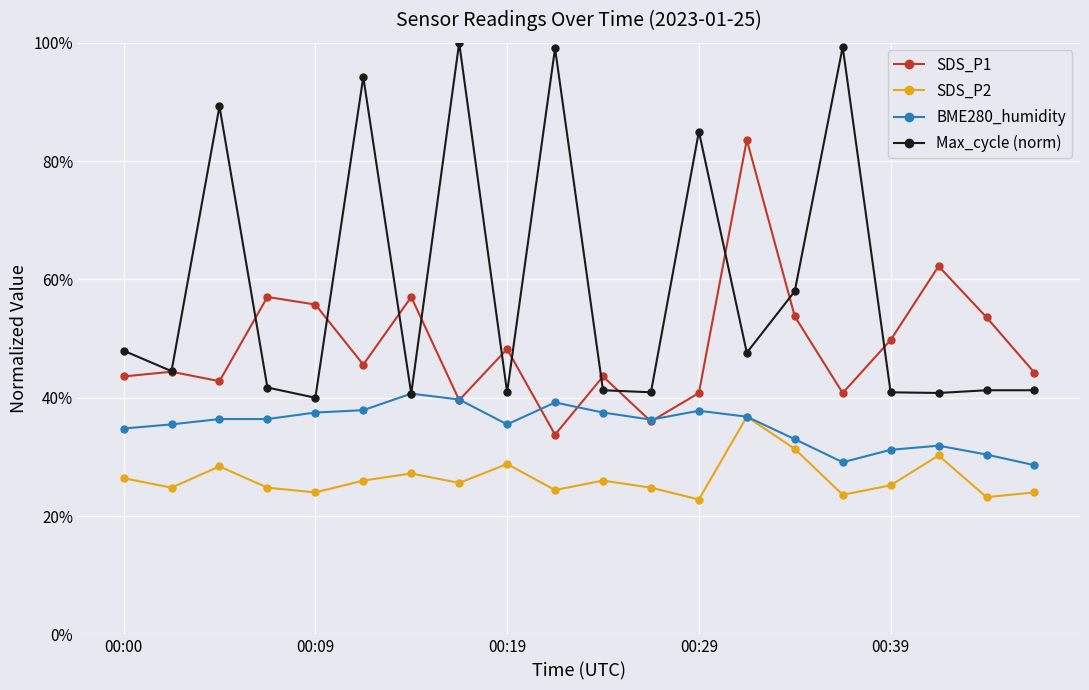

What is the sum of all SDS_P1 values?

976.2